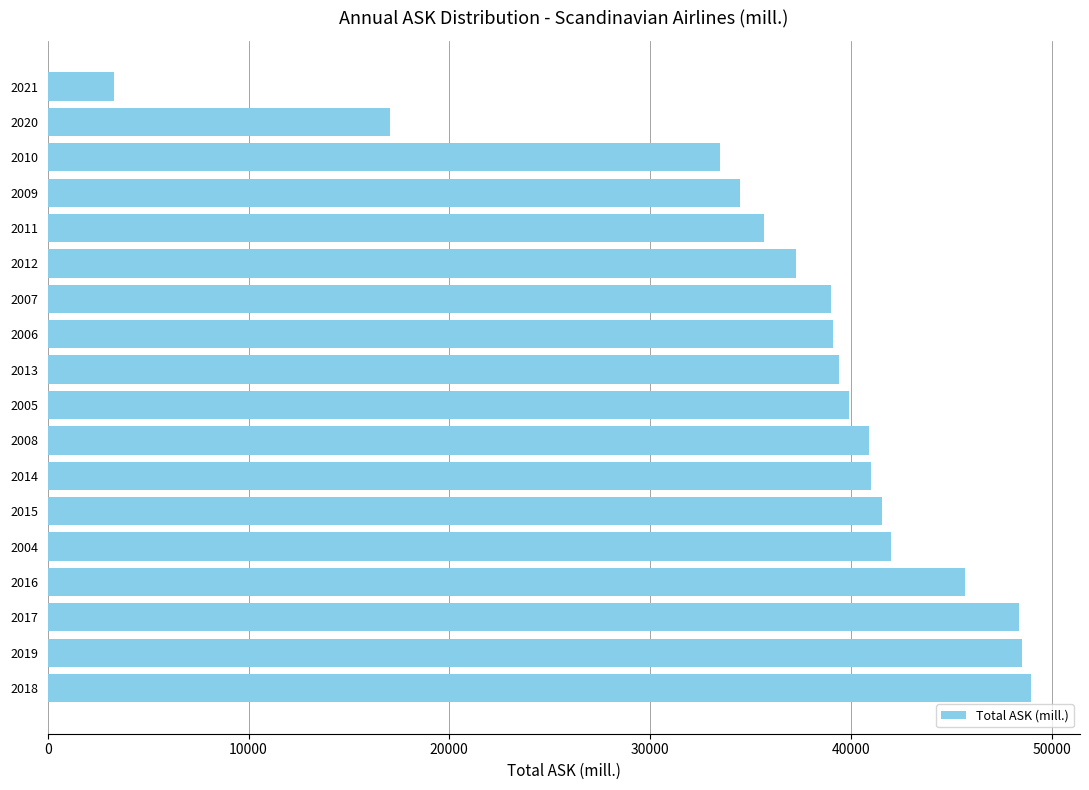

What is the minimum value shown in the chart?

3321.6